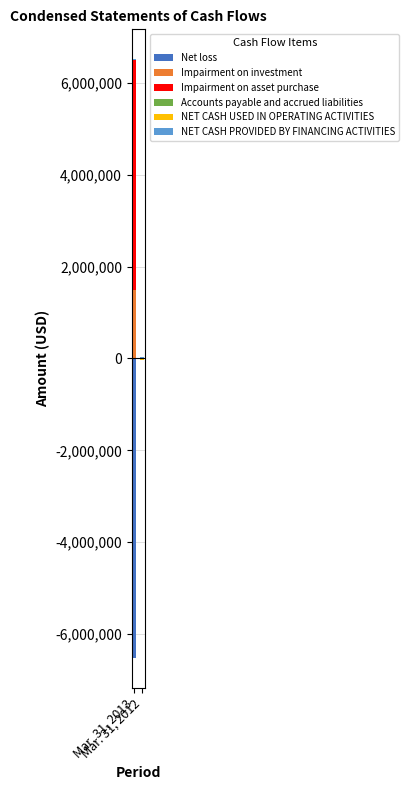

What is the value of the NET CASH PROVIDED BY FINANCING ACTIVITIES bar at the 2nd from the left?

20000